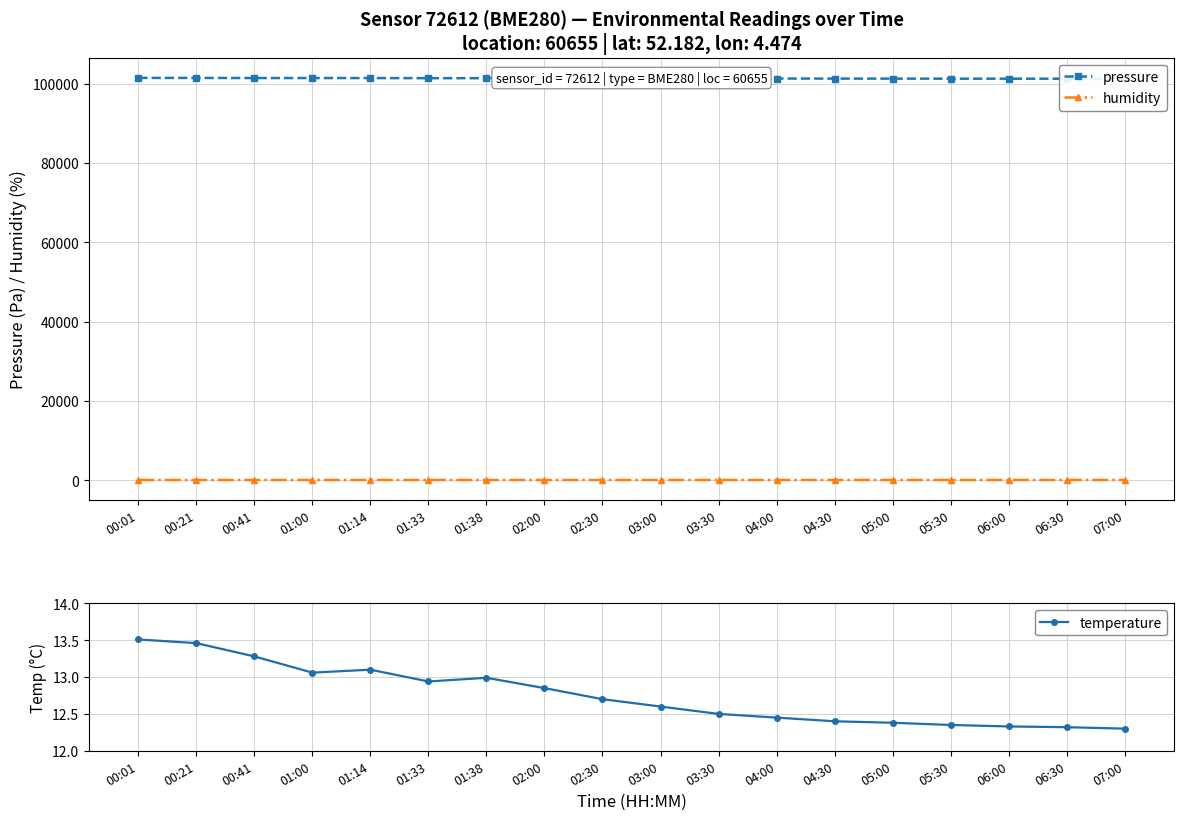

How many interior local peaks does the temperature series have?

2